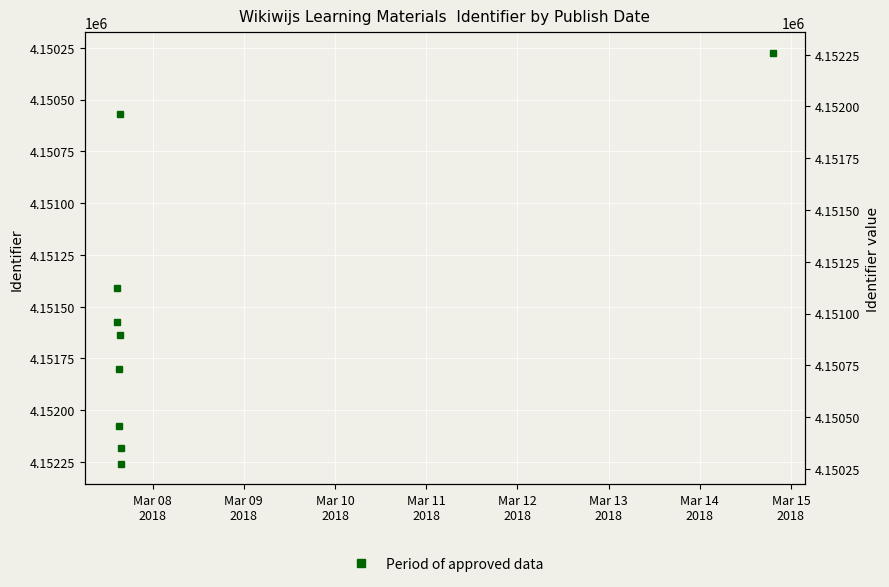

How many categories are shown in the chart?

9